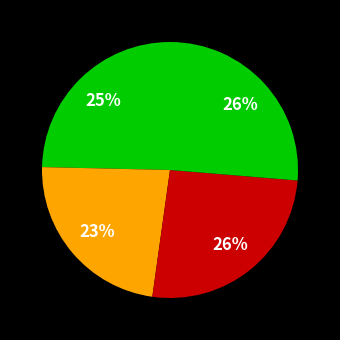

How many segments does this pie chart have?

4